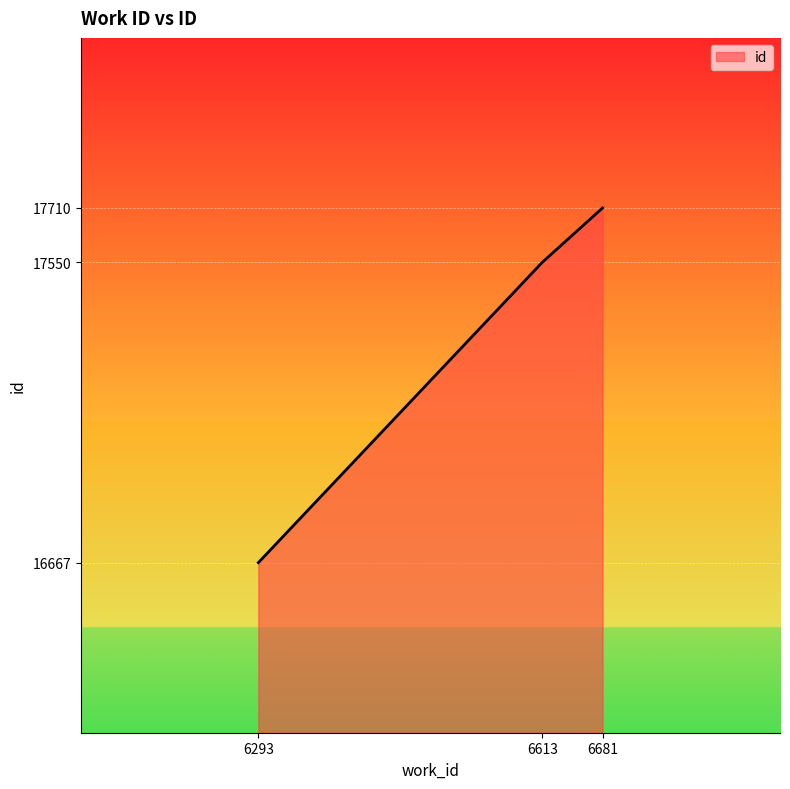

The value at 6613 is 7174. True or false?

False